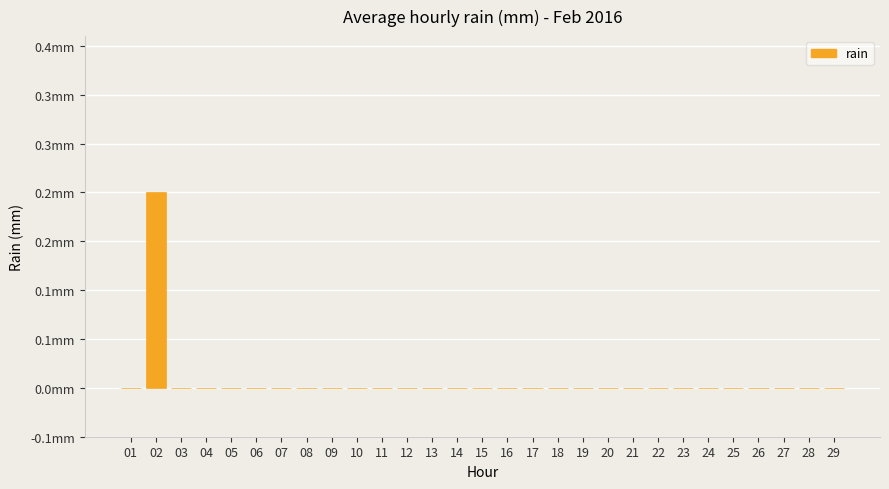

Are the bars horizontal?

No